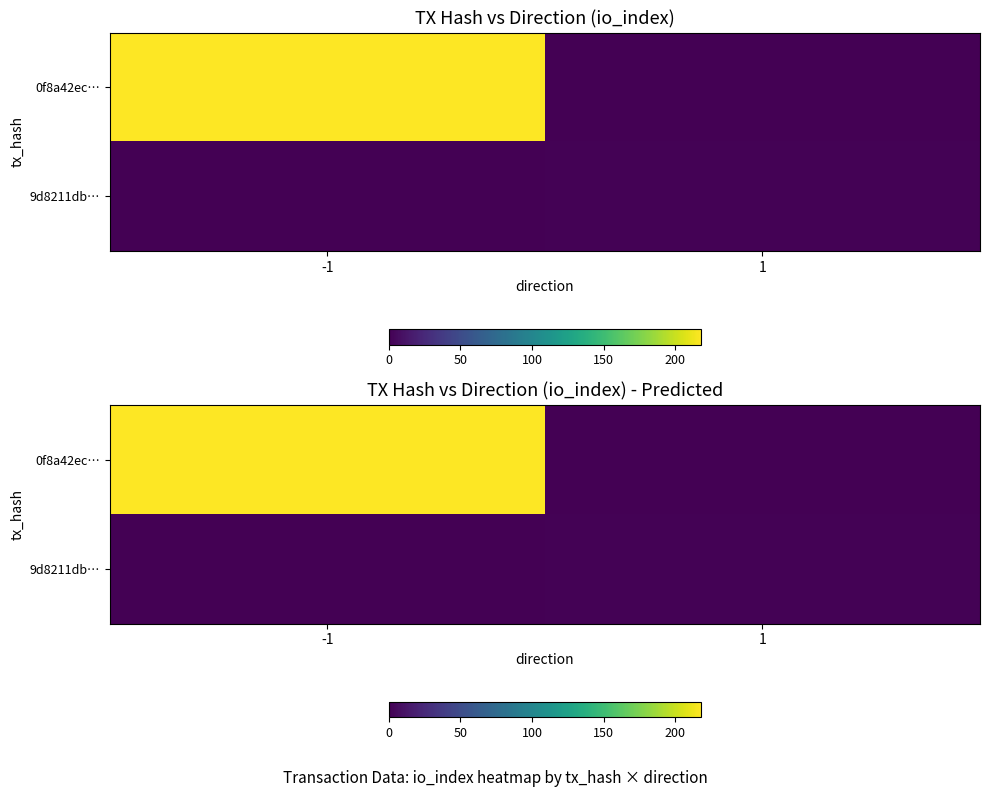

What is the difference between the highest and lowest values at 1?

1